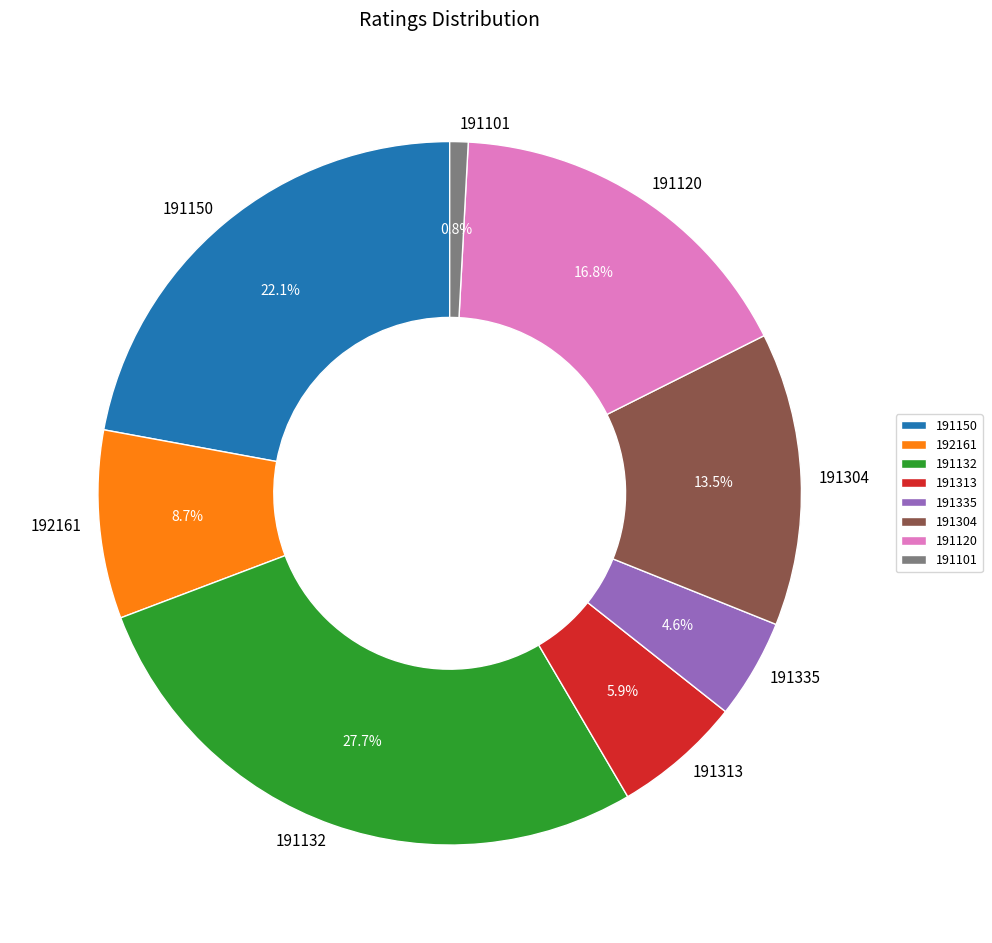

Is the sum of 191304 and 191120 greater than half?

No